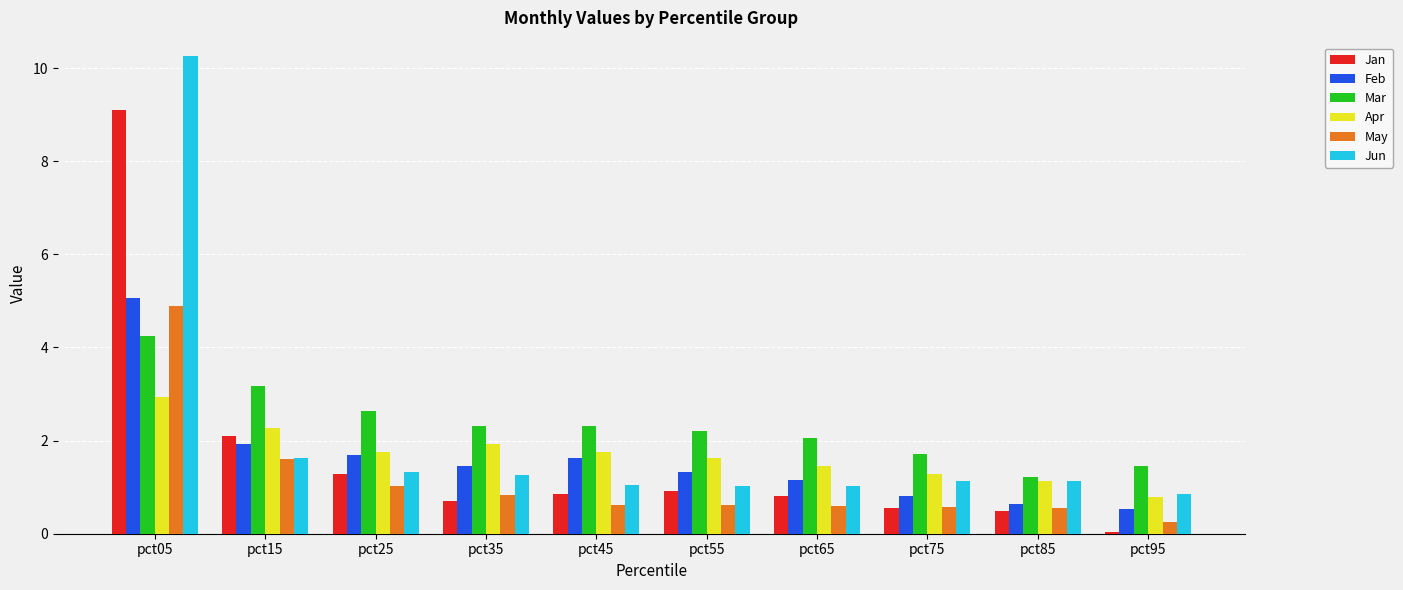

What is the sum of all Apr values?

16.9